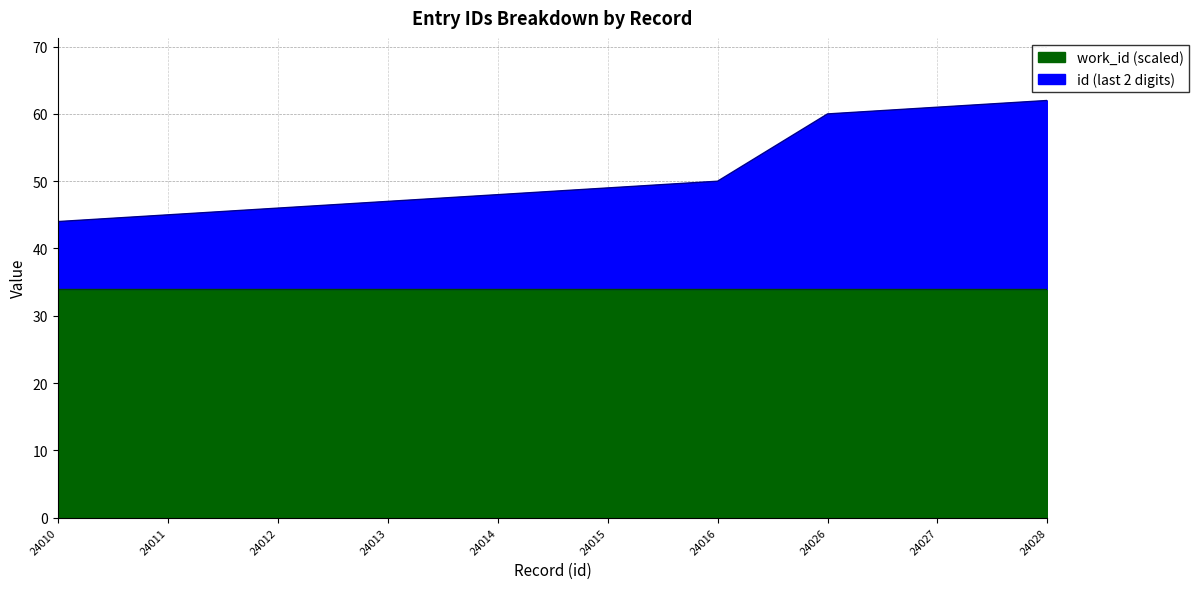

Which has a higher value, 24012 or 24015?

24015